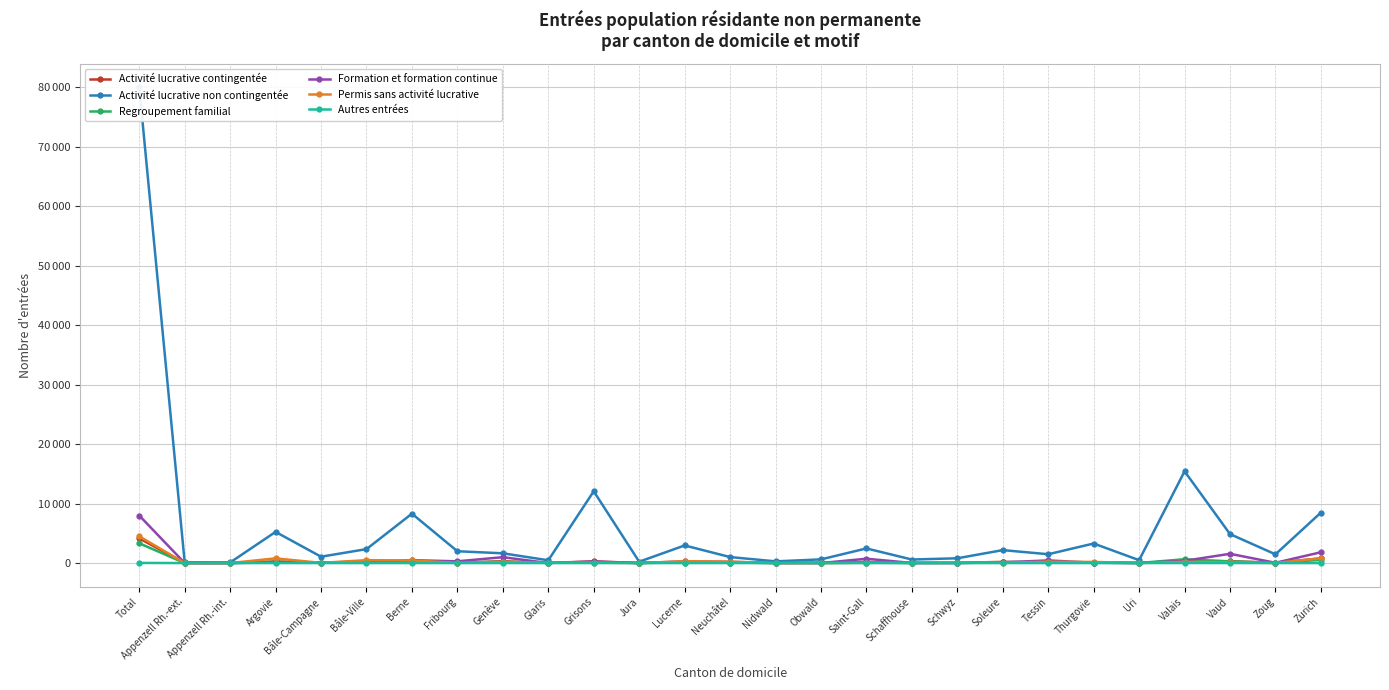

The Autres entrées series shows 1 at Saint-Gall. True or false?

False